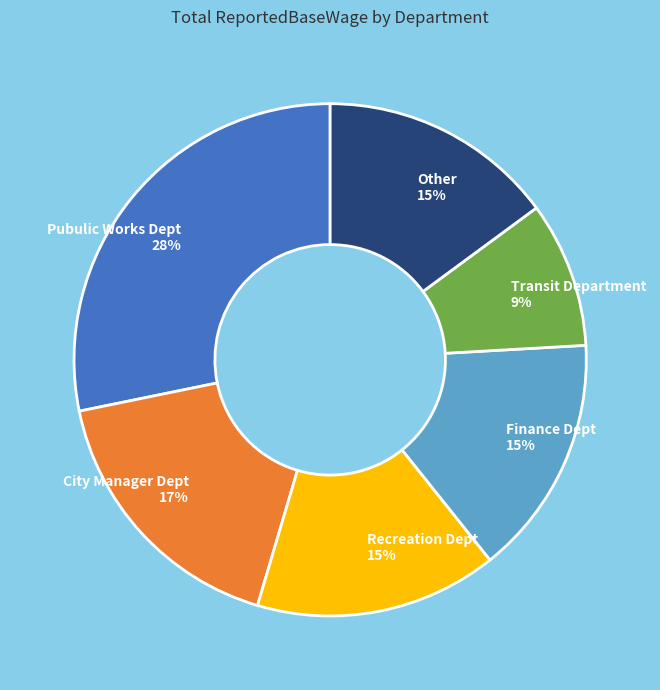

Which has a higher value, Transit Department or Pubulic Works Dept?

Pubulic Works Dept